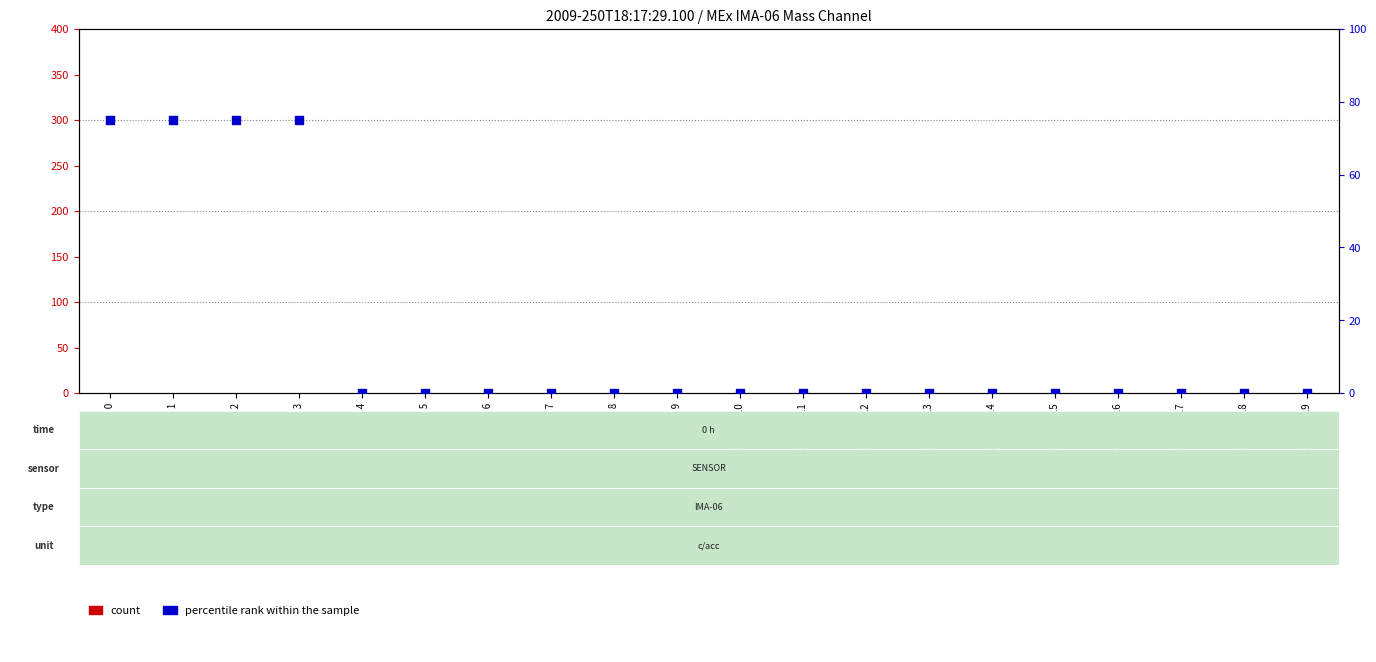

What is the total value across all series at Mass Channel 3?

75